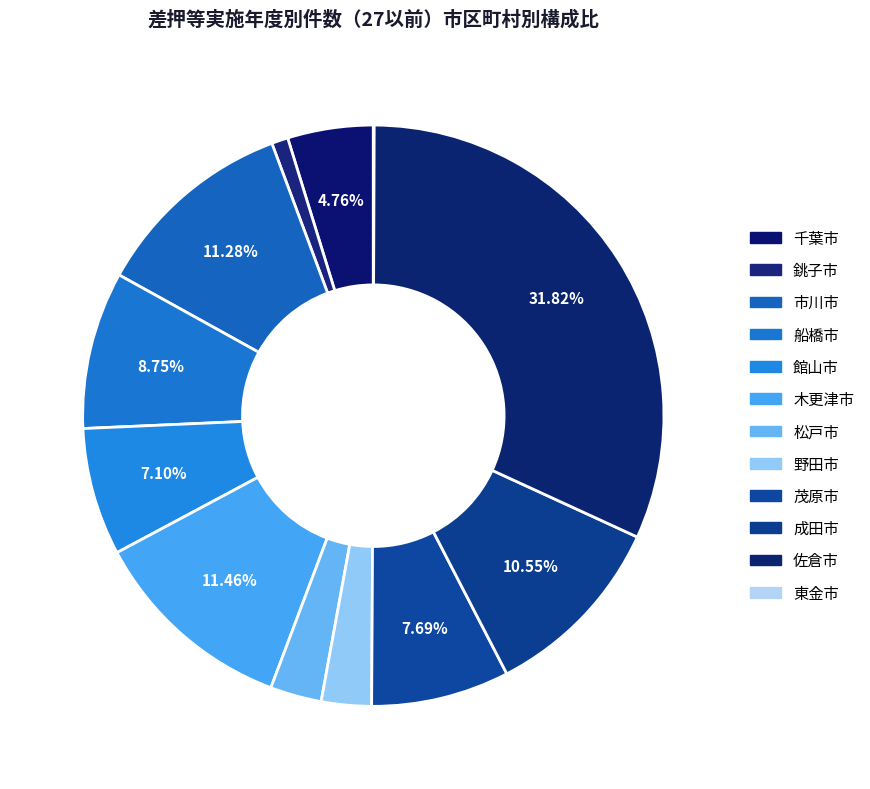

To the nearest percent, what portion does 松戸市 represent?

3%